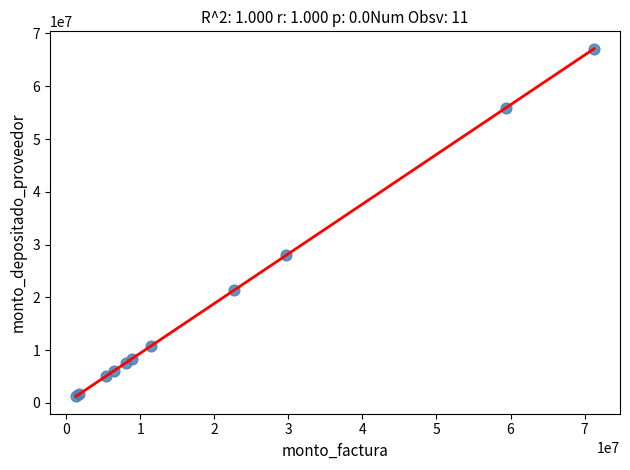

What Y value in the scatter plot is closest to 34179015?

27962145